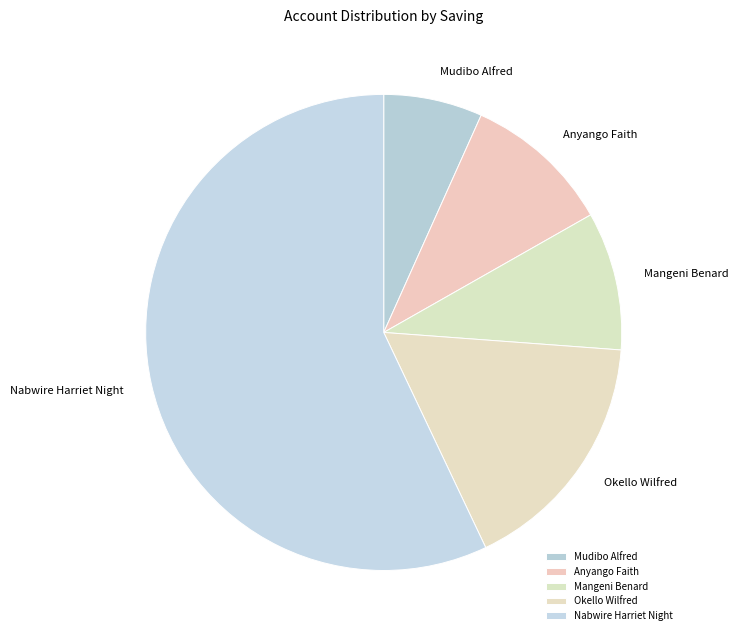

Is the sum of Okello Wilfred and Anyango Faith greater than half?

No